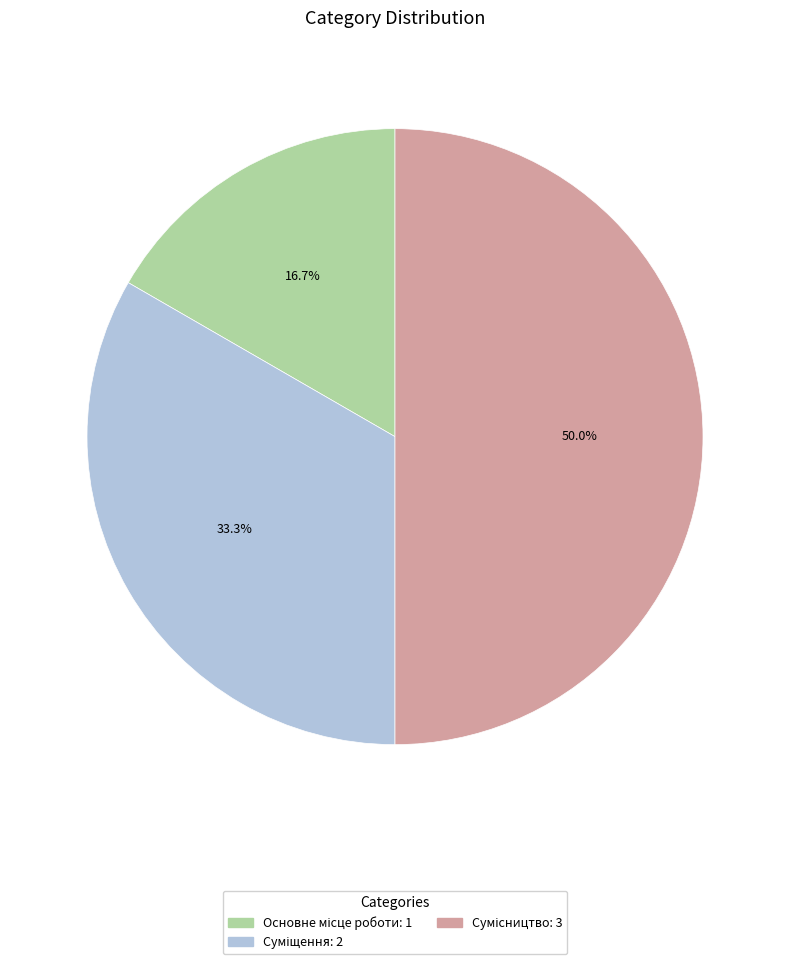

To the nearest percent, what percentage of the pie is Основне місце роботи?

17%